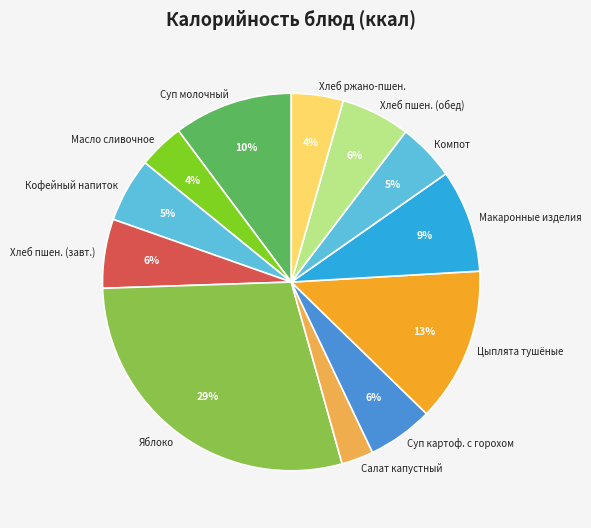

Is there a majority slice in this chart?

No